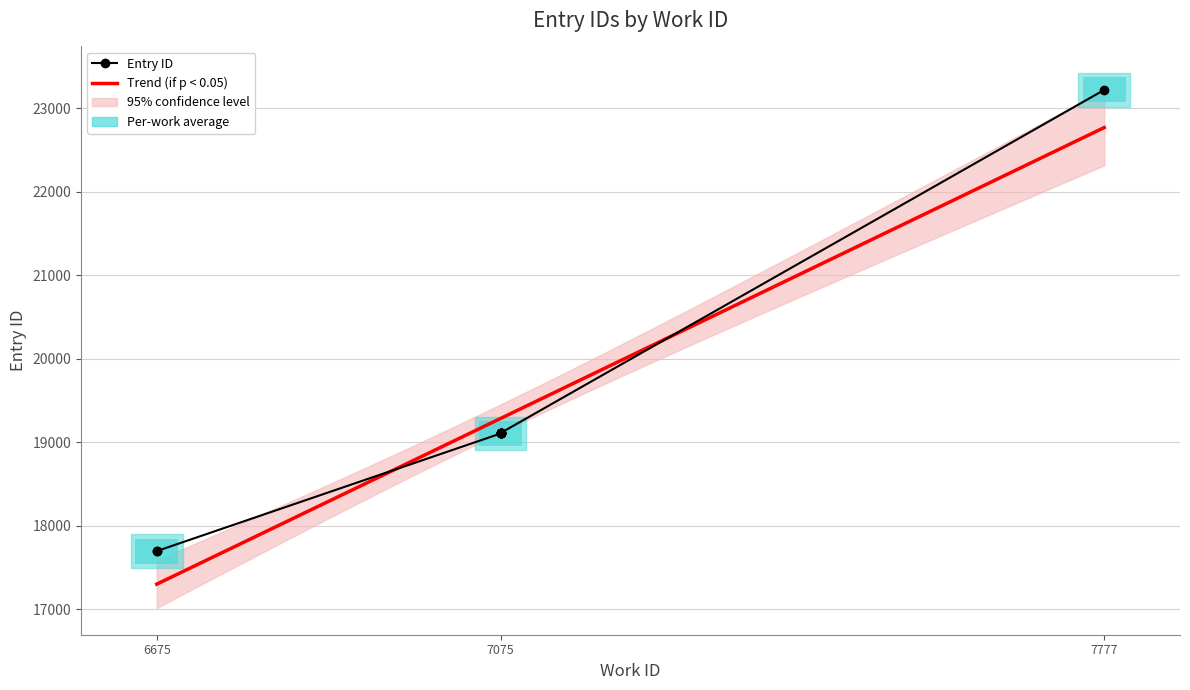

True or false: the data shows 5686 at 7075.

False